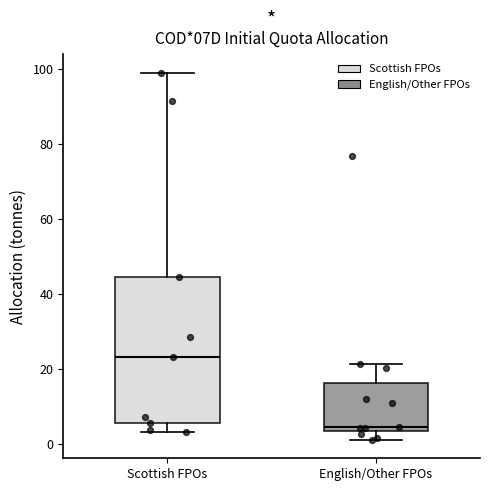

Where does the median line of the box for Scottish FPOs sit on the y-axis? The values are not printed on the chart, so give them approximately, as read against the axis.

24